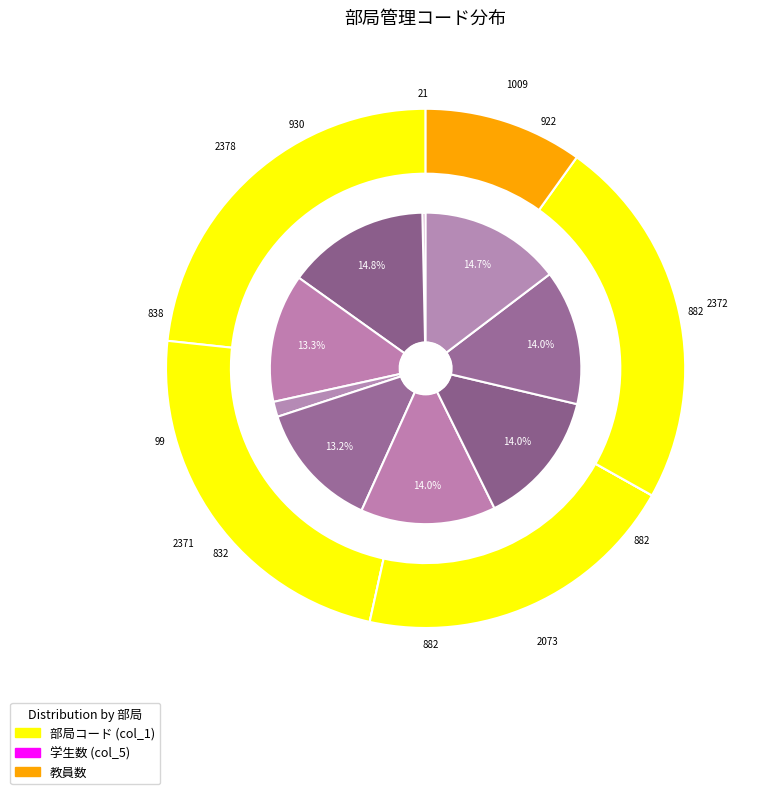

Rank the categories by value from highest to lowest.

社会人大学院等支援室, 図書館情報エリア支援室, 人間エリア支援室, 体育芸術エリア支援室, 医学医療エリア支援室, 数理物質エリア支援室, 生命環境エリア支援室, システム情報エリア支援室, 人文社会エリア支援室